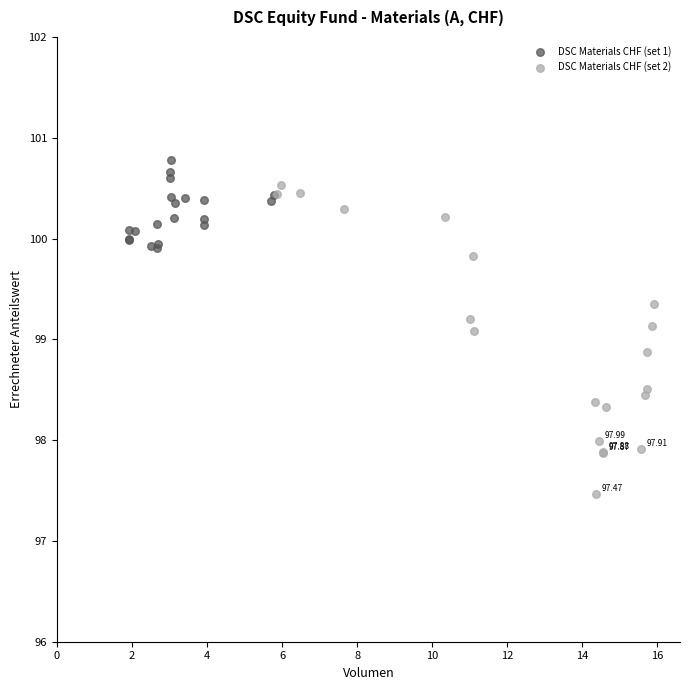

What are all the series names shown in the legend?

DSC Materials CHF (set 1), DSC Materials CHF (set 2)